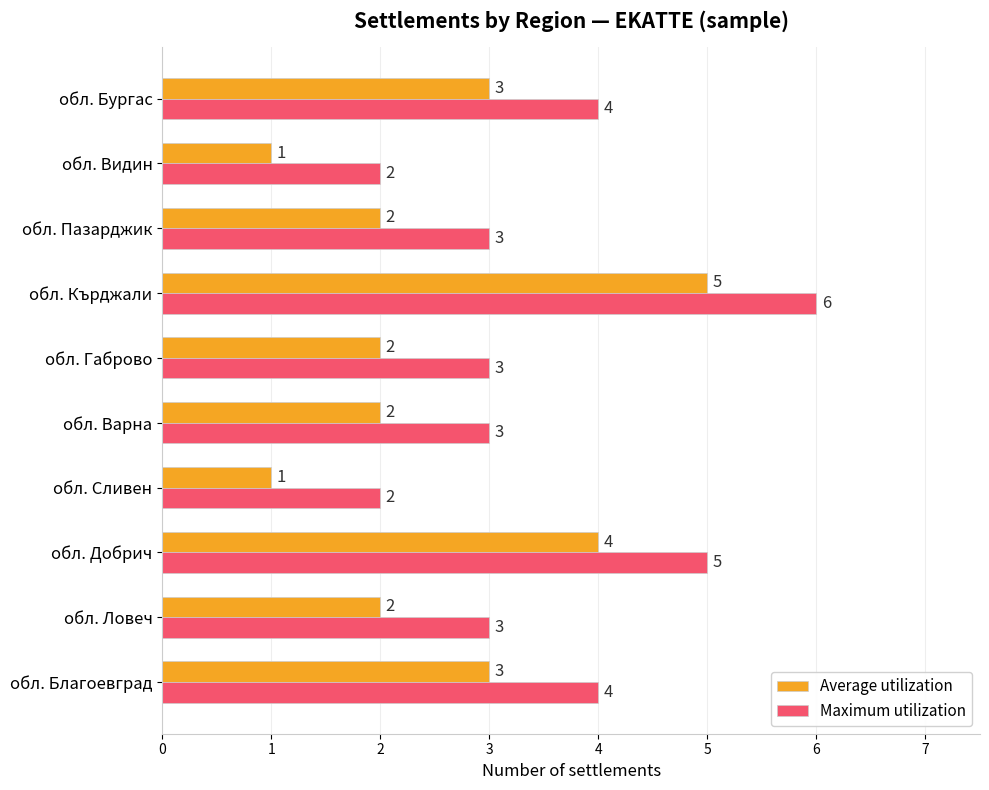

Rank the series by their maximum value, from lowest to highest.

Average utilization, Maximum utilization